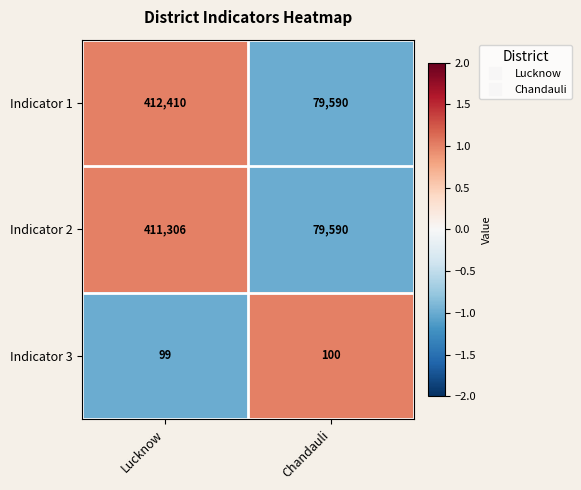

Between Lucknow and Chandauli, which series saw the biggest shift?

Indicator 1